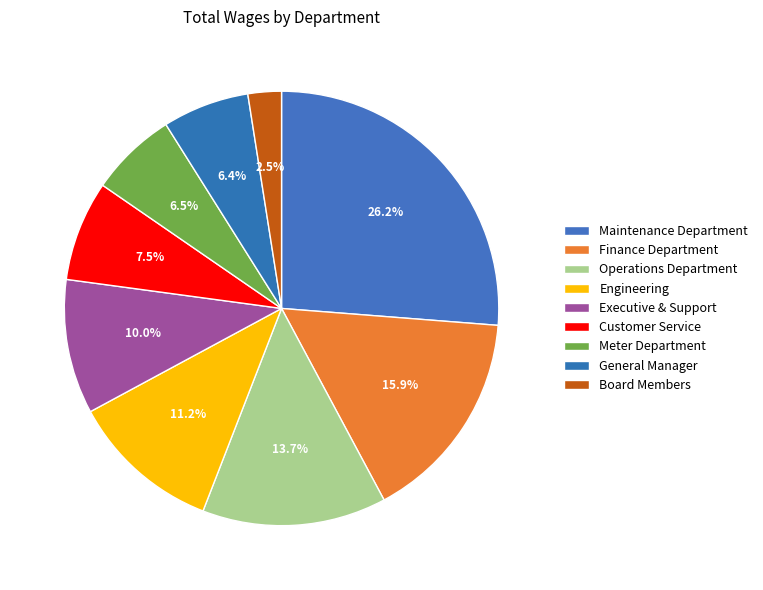

To the nearest percent, what is the difference between the largest and smallest slice percentages?

24%